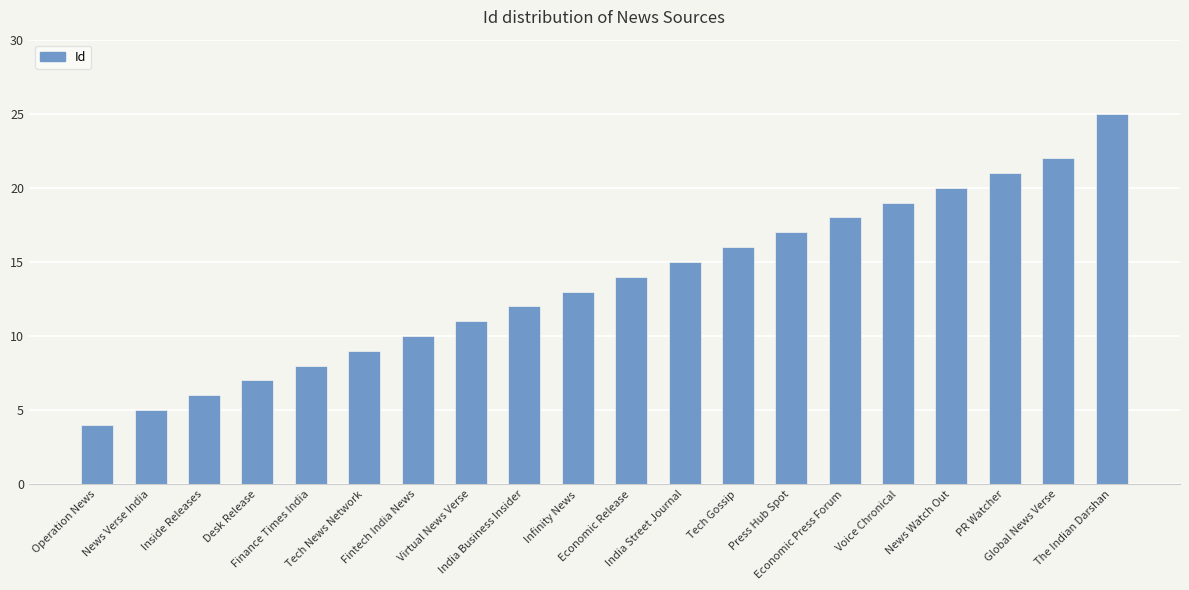

How many data points are less than 14?

10